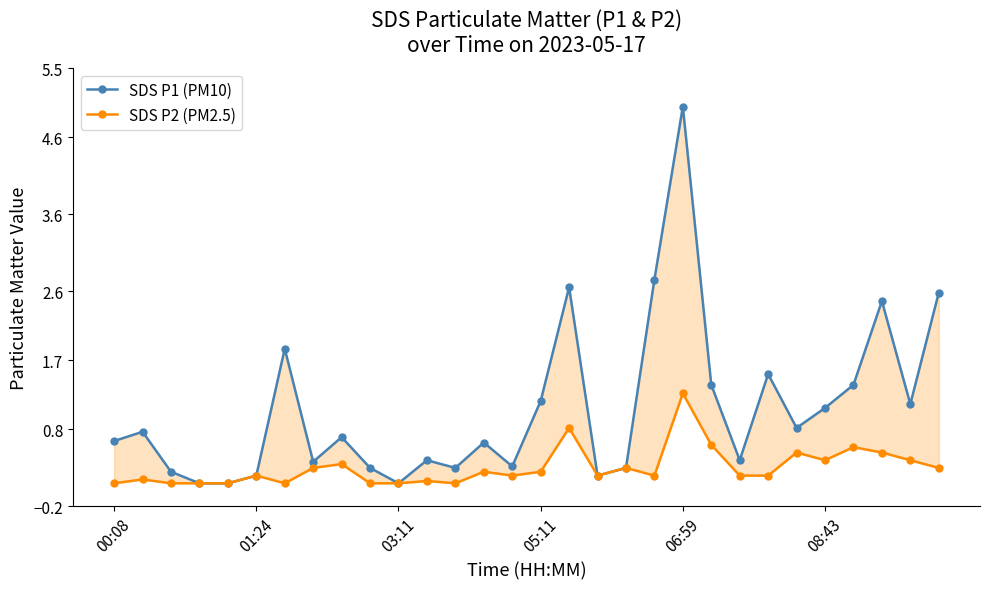

Is this an area chart (filled region under the line)?

No